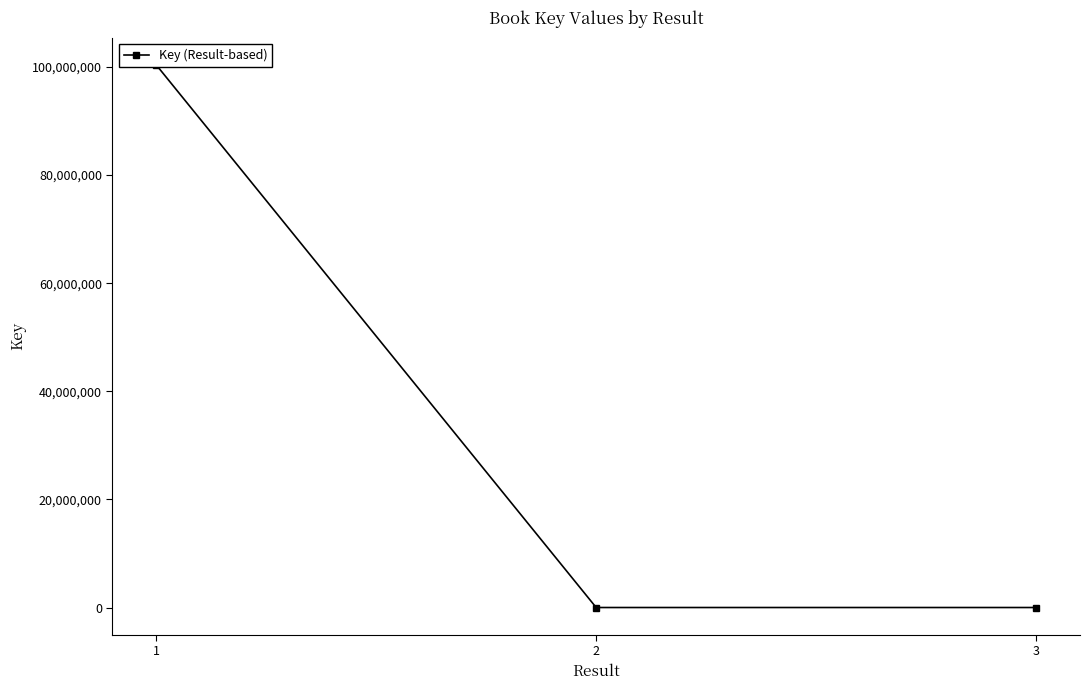

The chart shows a value of 1712 at 3. True or false?

False